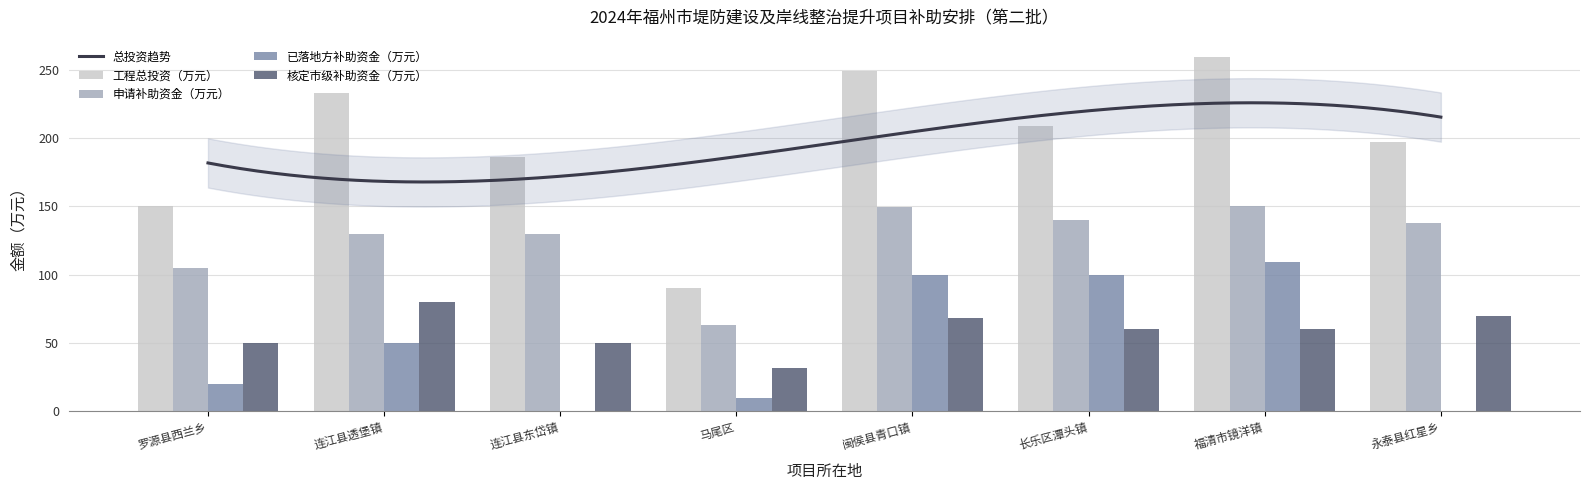

Count the number of categories in the chart.

8